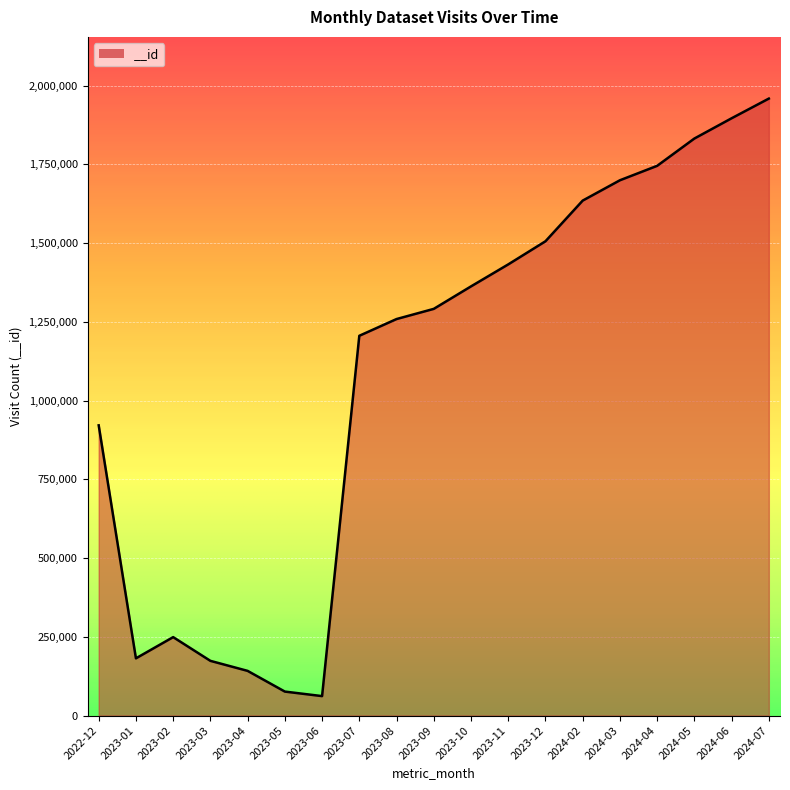

Count the number of data series in this chart.

1